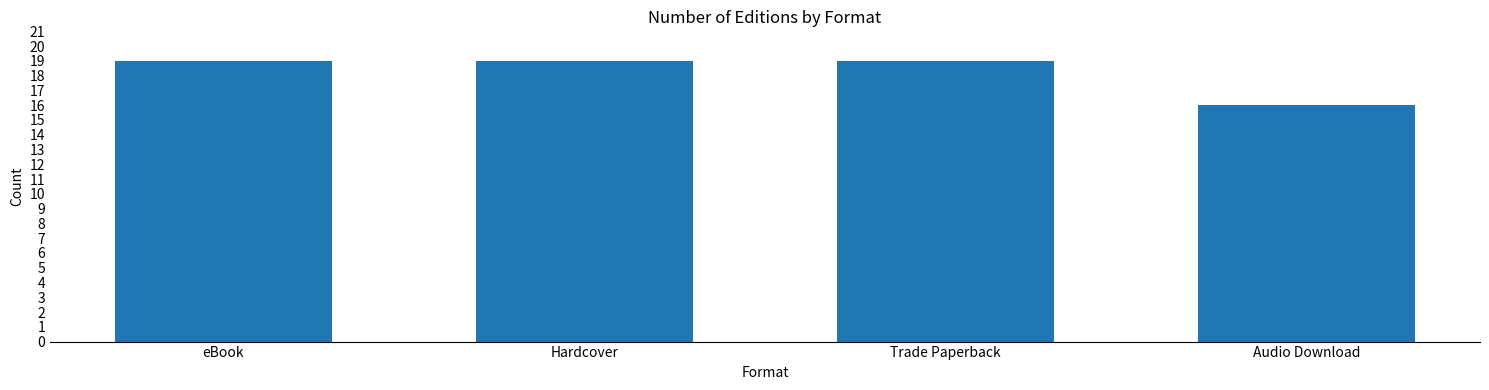

What is the sum of all values?

73